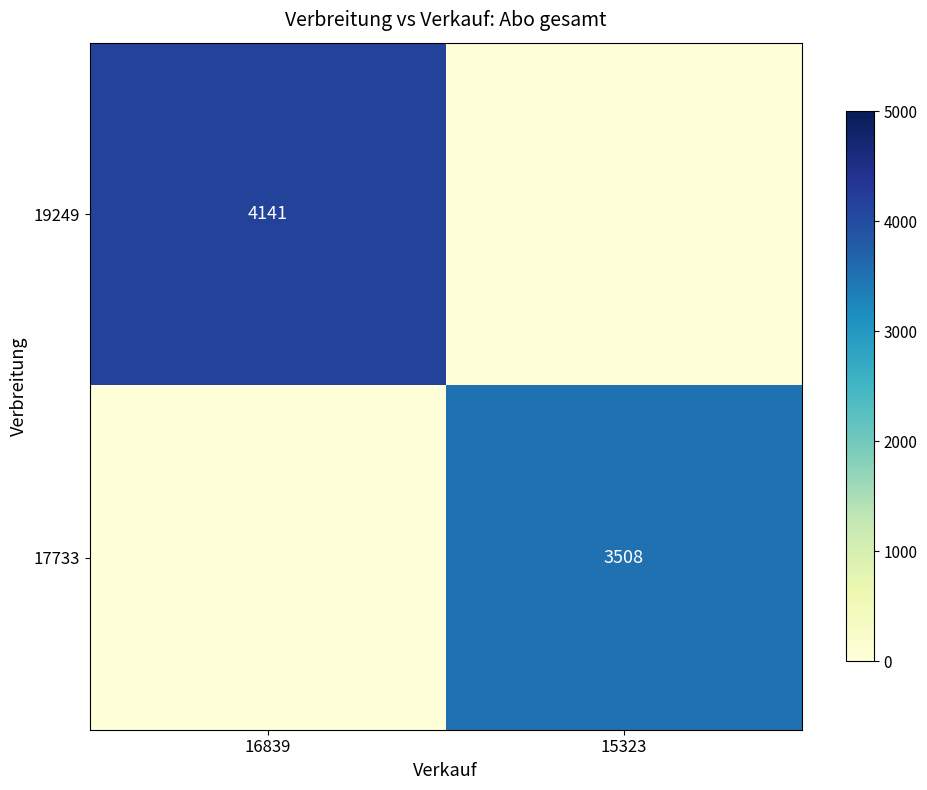

True or false: 19249 has a value of 5718 at 16839.

False